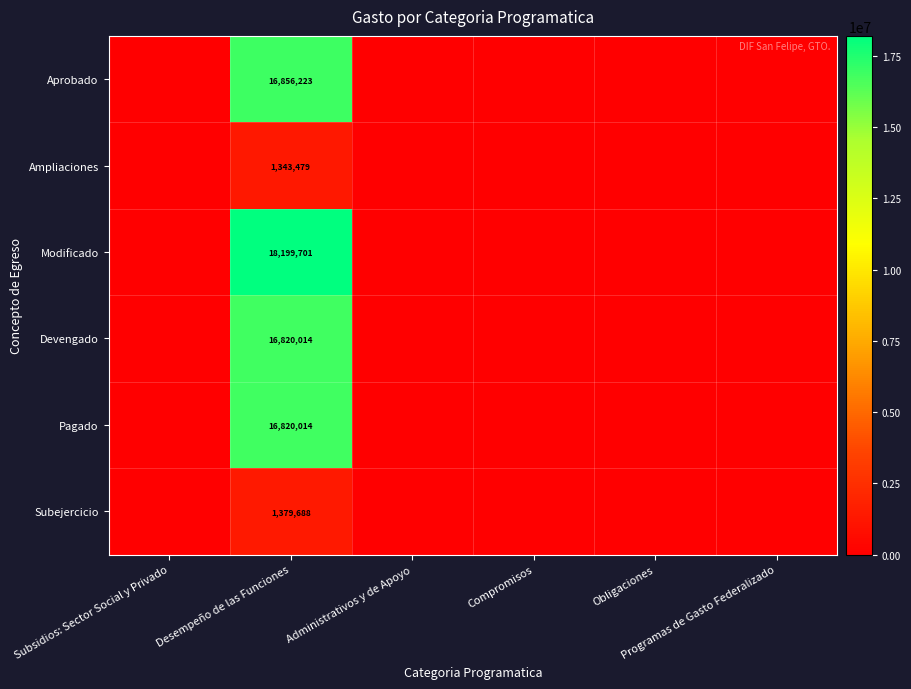

What is the sum of the Pagado values at Desempeño de las Funciones and Obligaciones?

16820013.6